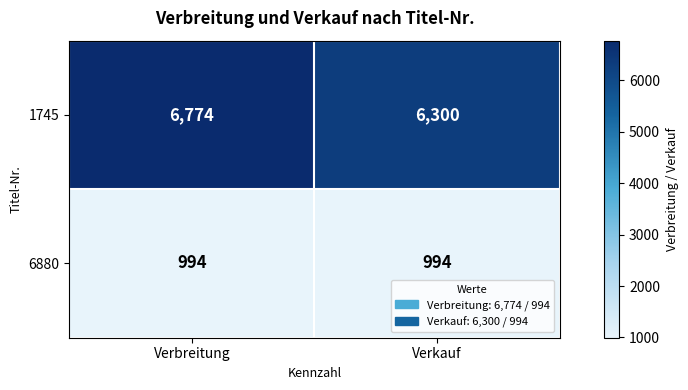

What is the greatest value displayed?

6774